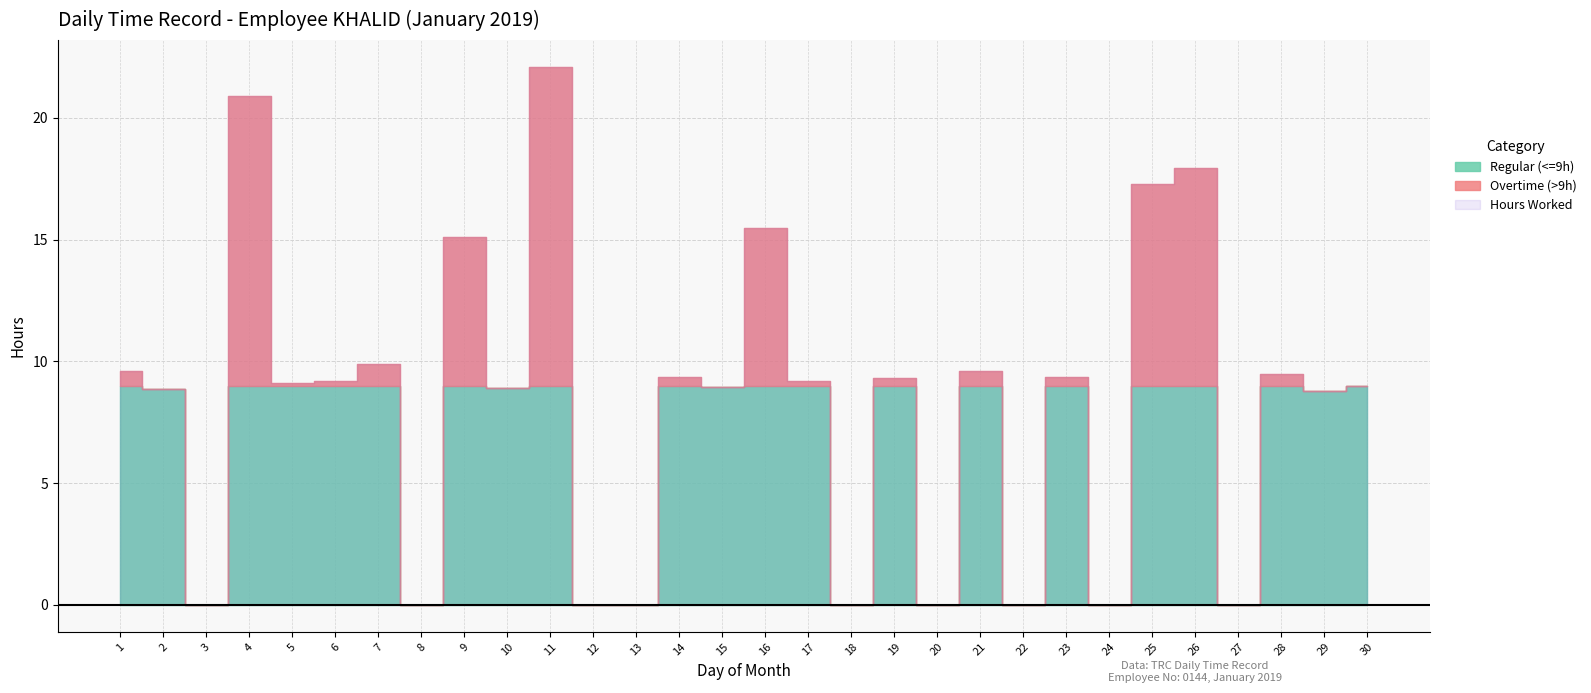

Where is the first local maximum for Regular (<=9h)?

9